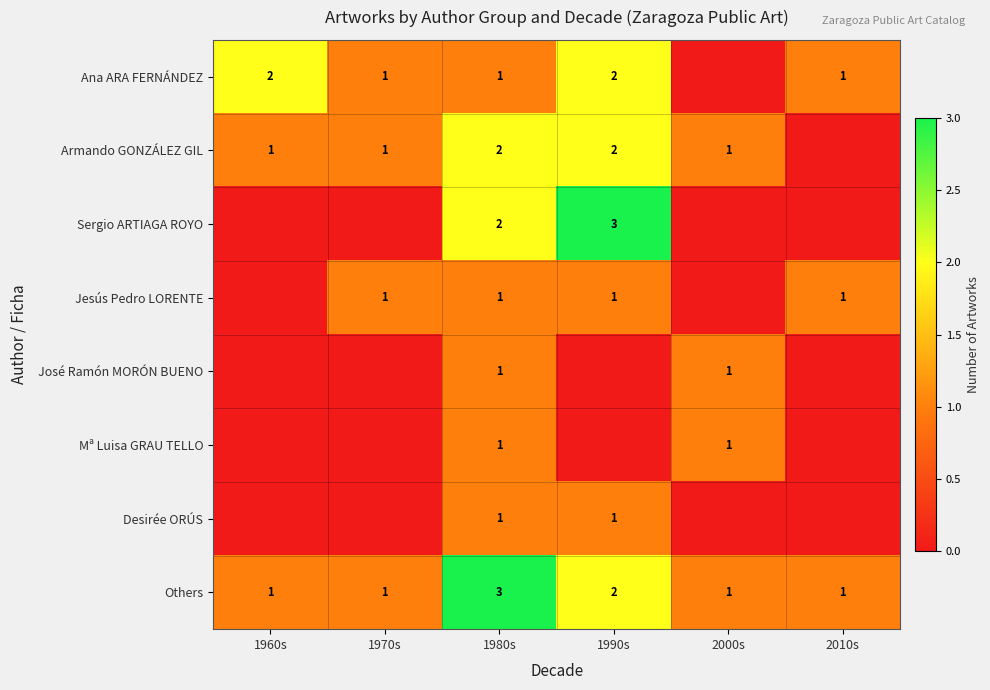

Between 1970s and 2000s, which is larger?

1970s